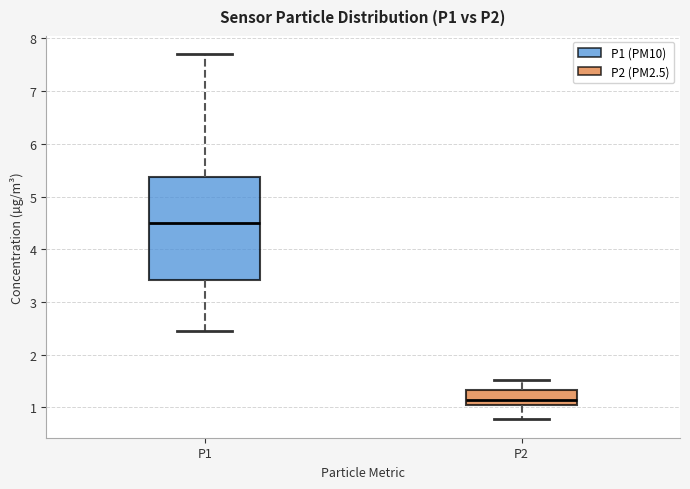

Comparing the boxes themselves (not the whiskers), which one is the tallest?

P1